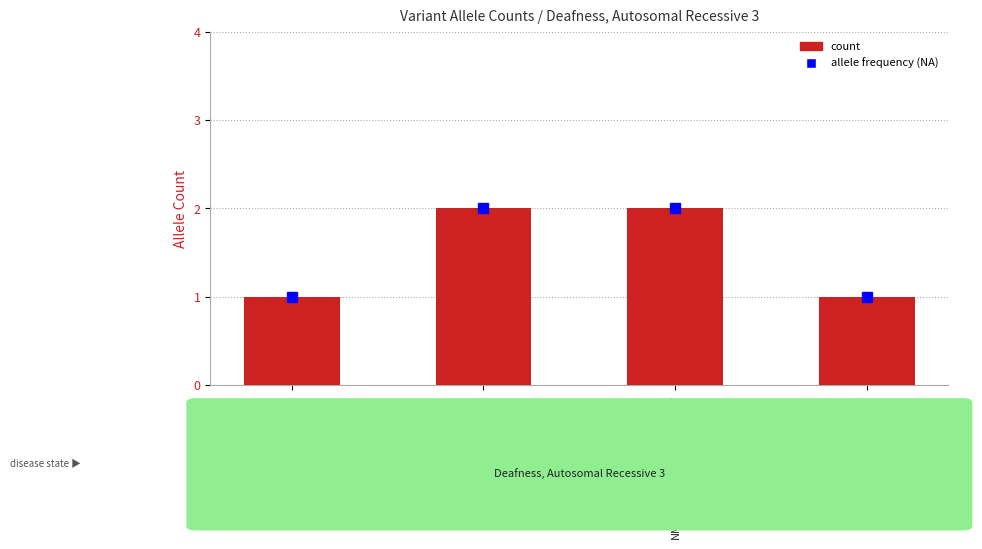

What is the sum of the values at NM_024729.3:c.1126G>T and NM_001354604.2:c.1031C>T?

3